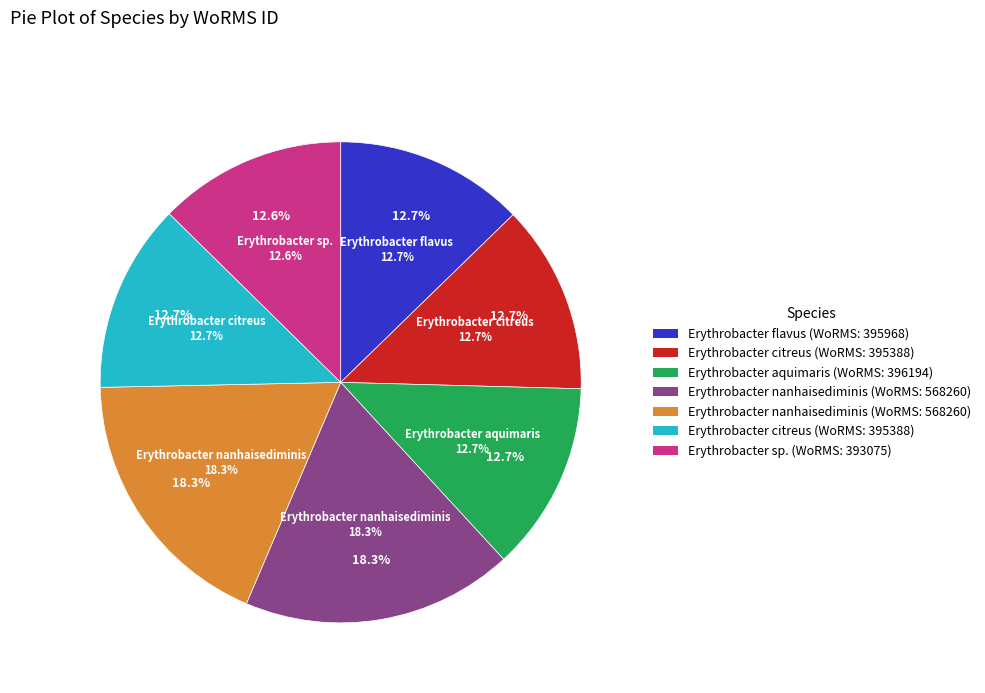

Is there any slice that represents more than half of the pie?

No